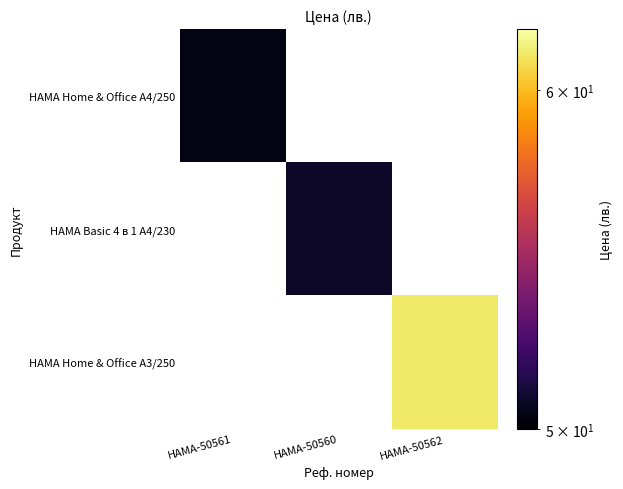

True or false: HAMA Home & Office A4/250 has a value of 28.9 at HAMA-50561.

False